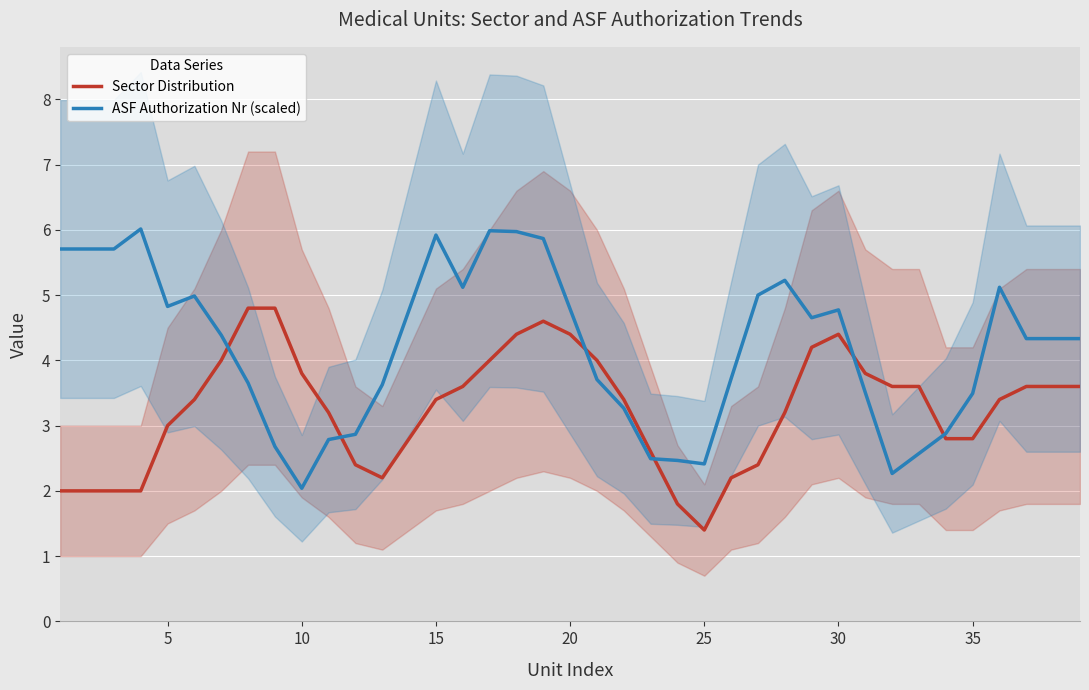

What is the greatest value displayed?

6.0